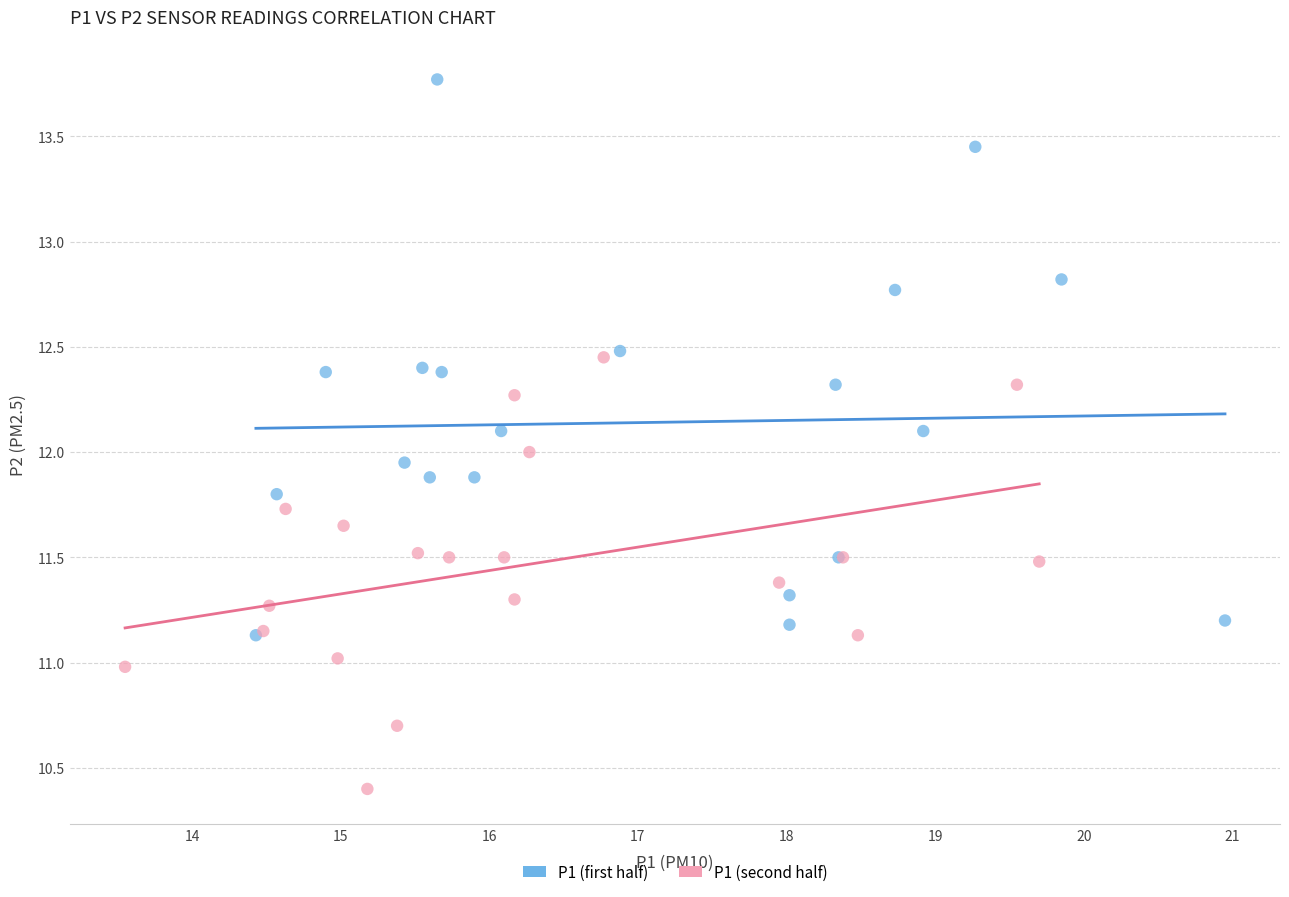

Which series reaches the maximum Y coordinate?

P1 (first half)